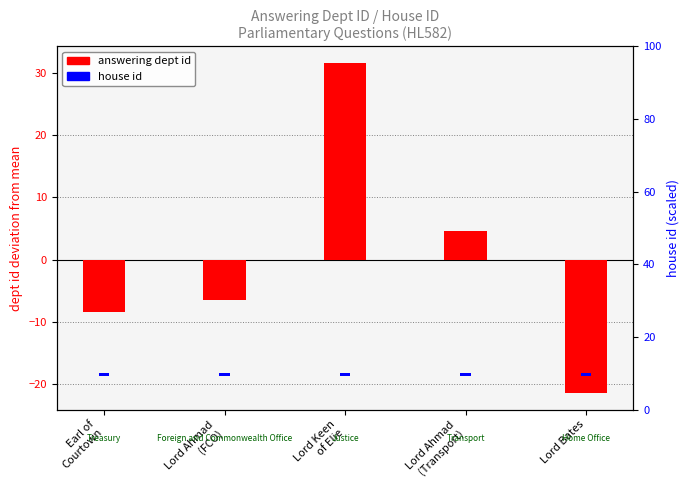

What is the maximum value for house id?

0.4